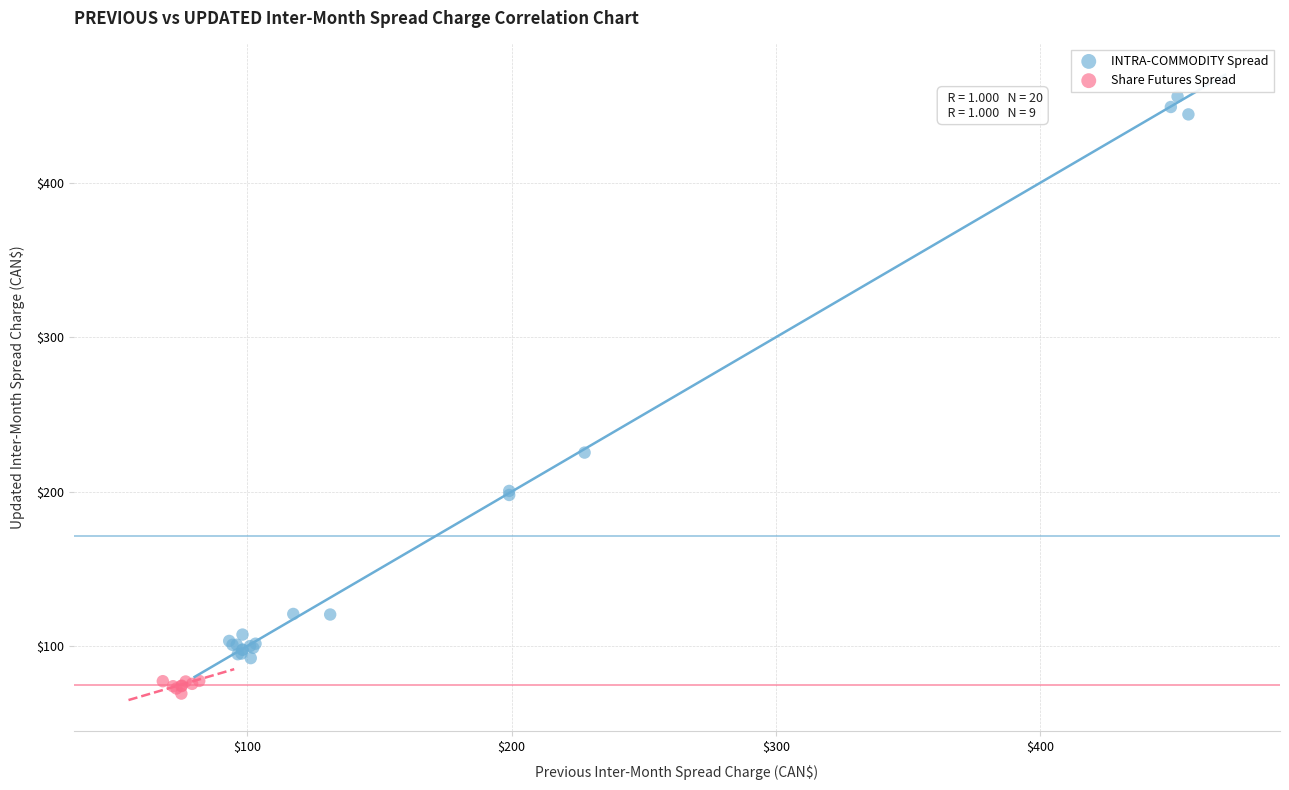

Which series reaches the minimum Y coordinate?

Share Futures Spread